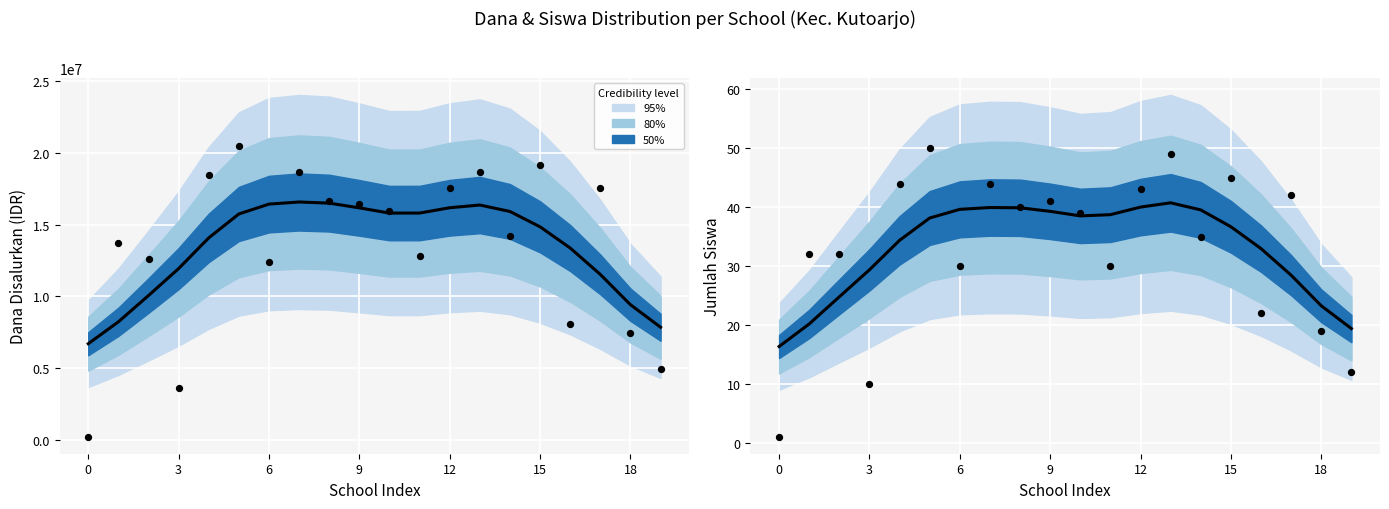

Which series has the largest Y range (max minus min)?

Observed